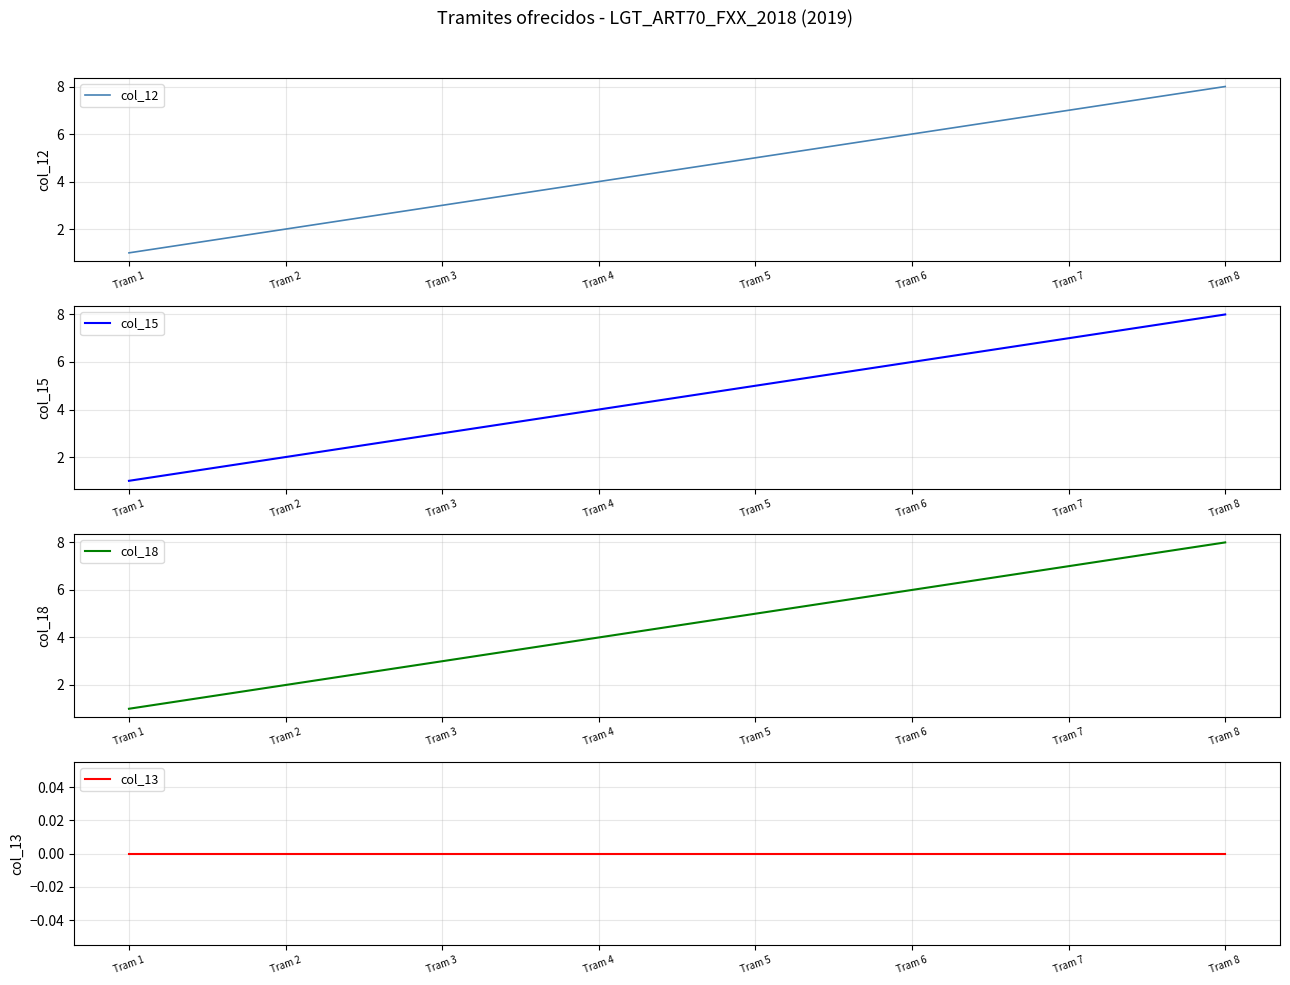

At which category is the sum across all series the highest?

Tram 8